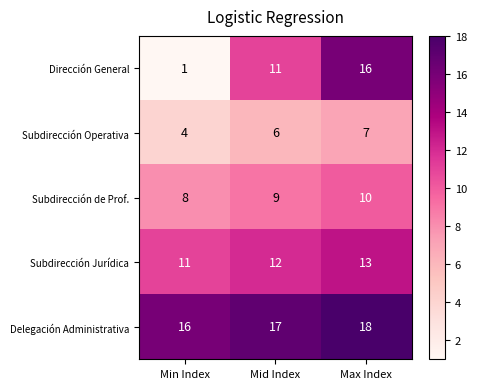

What is the highest value of the Dirección General series?

16